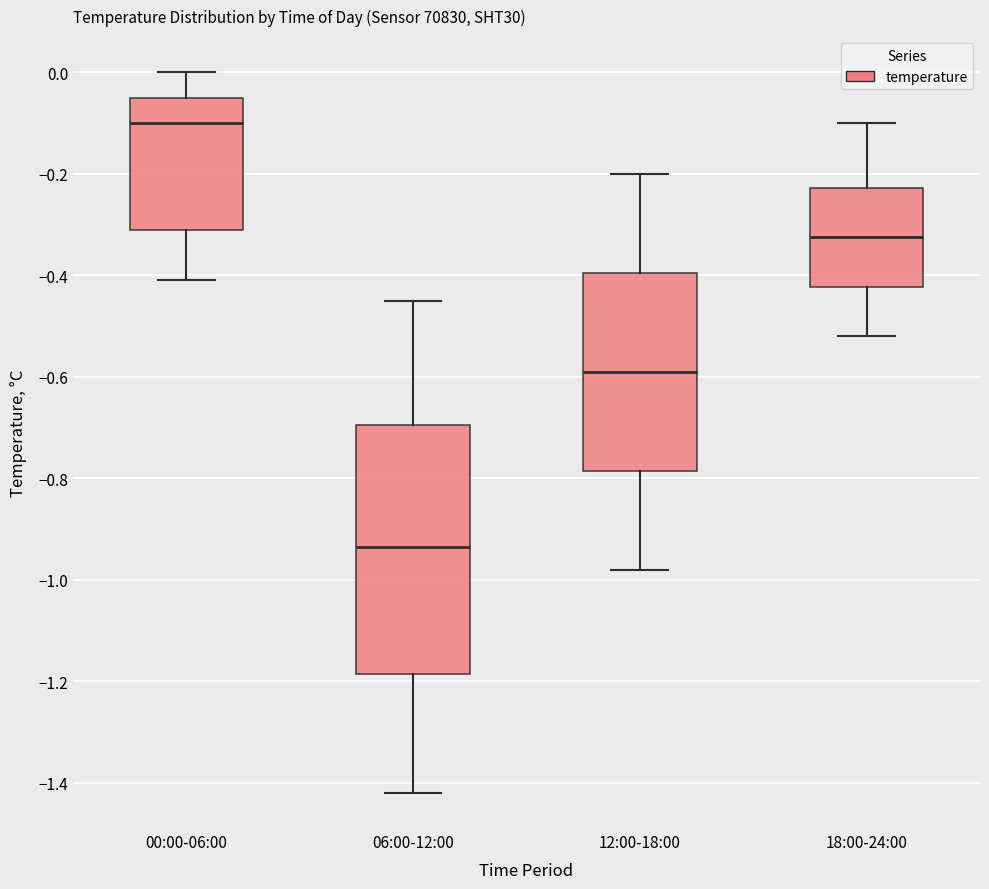

Reading left to right, read every box against the y-axis: the position of its median line, the range the box covers, and the ends of its whiskers. The values are not printed on the chart, so give them approximately, as read against the axis.

00:00-06:00: median -0.10, box -0.30 to -0.04, whiskers -0.40 to 0.00
06:00-12:00: median -0.94, box -1.18 to -0.70, whiskers -1.42 to -0.44
12:00-18:00: median -0.58, box -0.78 to -0.40, whiskers -0.98 to -0.20
18:00-24:00: median -0.32, box -0.42 to -0.22, whiskers -0.52 to -0.10